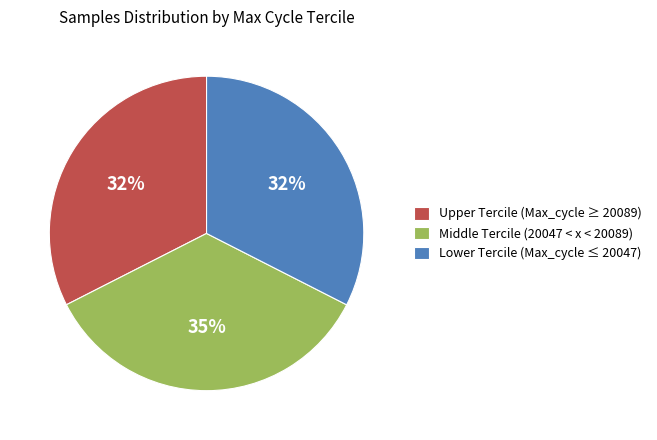

Is there a majority slice in this chart?

No